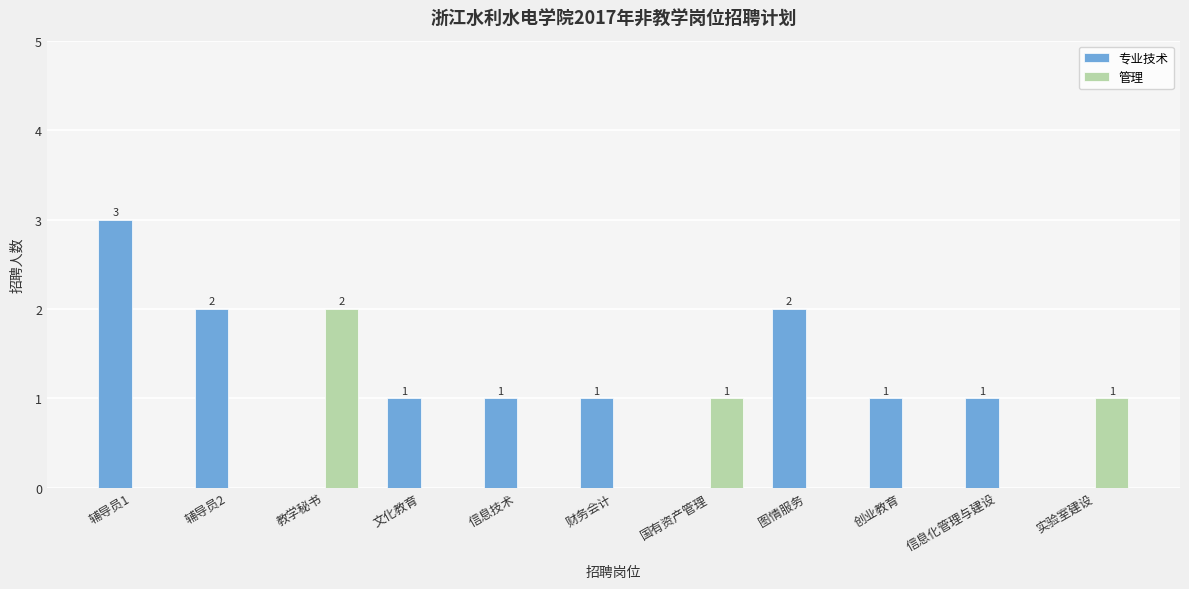

What is the sum of the 专业技术 values at 文化教育 and 辅导员2?

3